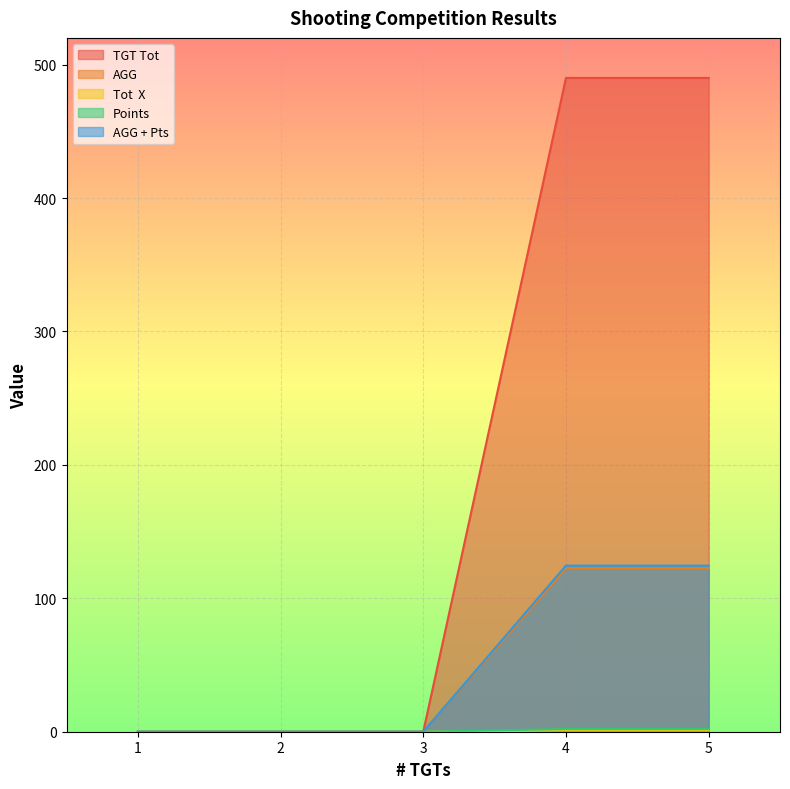

True or false: AGG + Pts and Points intersect in this chart.

False